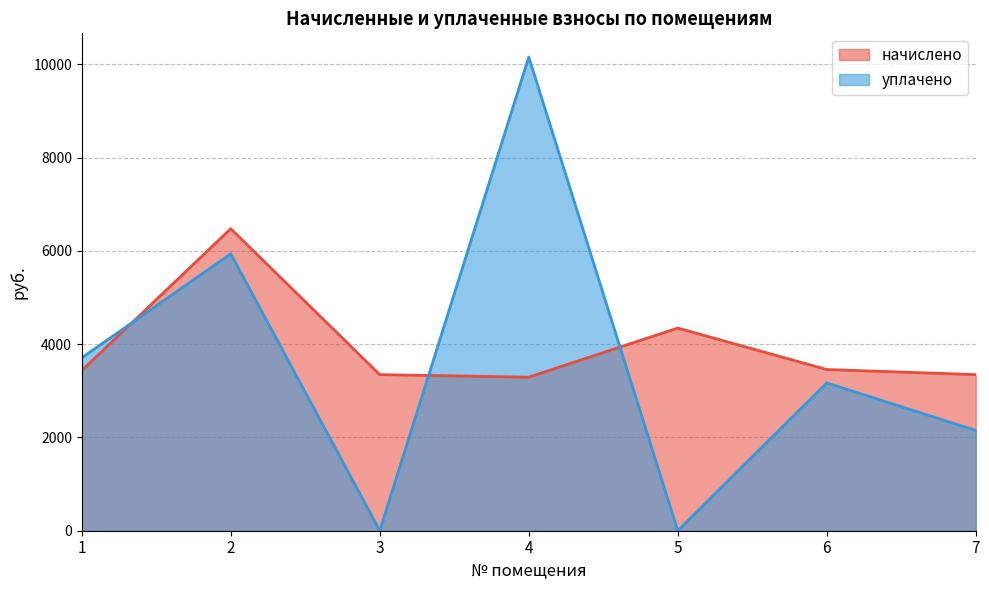

How many times do уплачено and начислено cross each other?

3